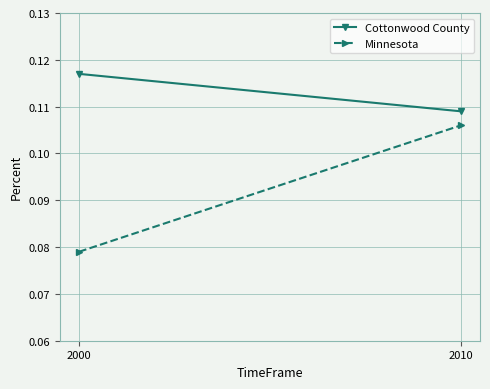

What is the maximum value shown in the chart?

0.1